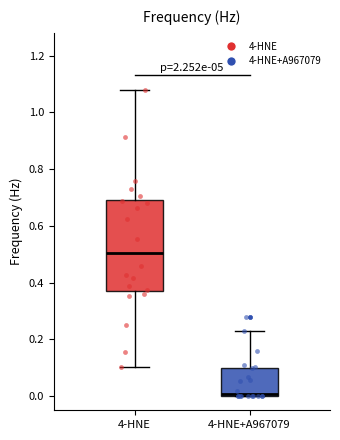

Which box has the lowest median line?

4-HNE+A967079